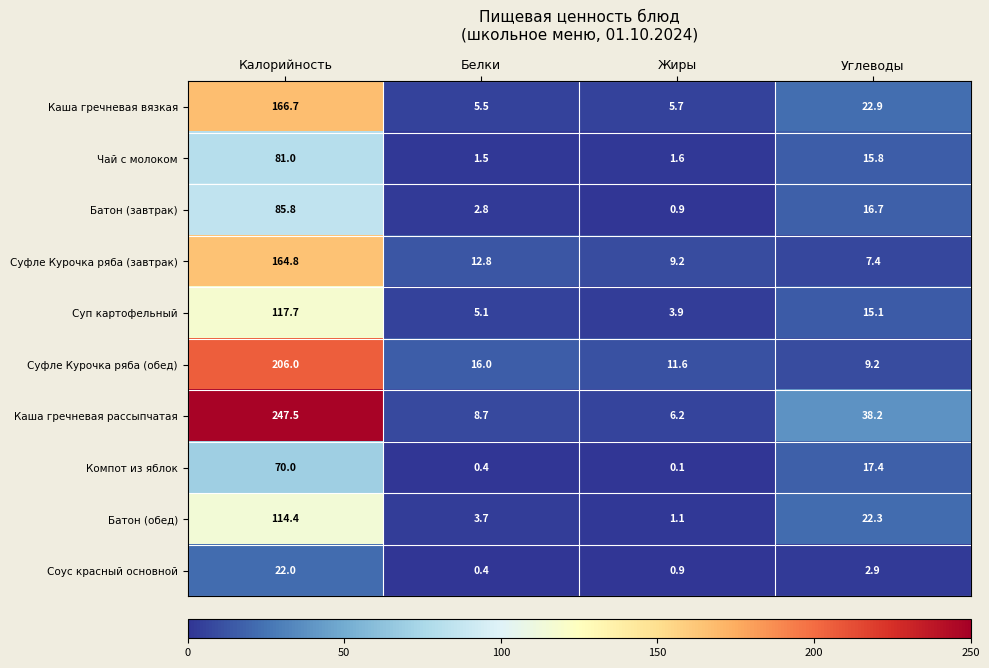

Which series has the largest total across all categories?

Каша гречневая рассыпчатая